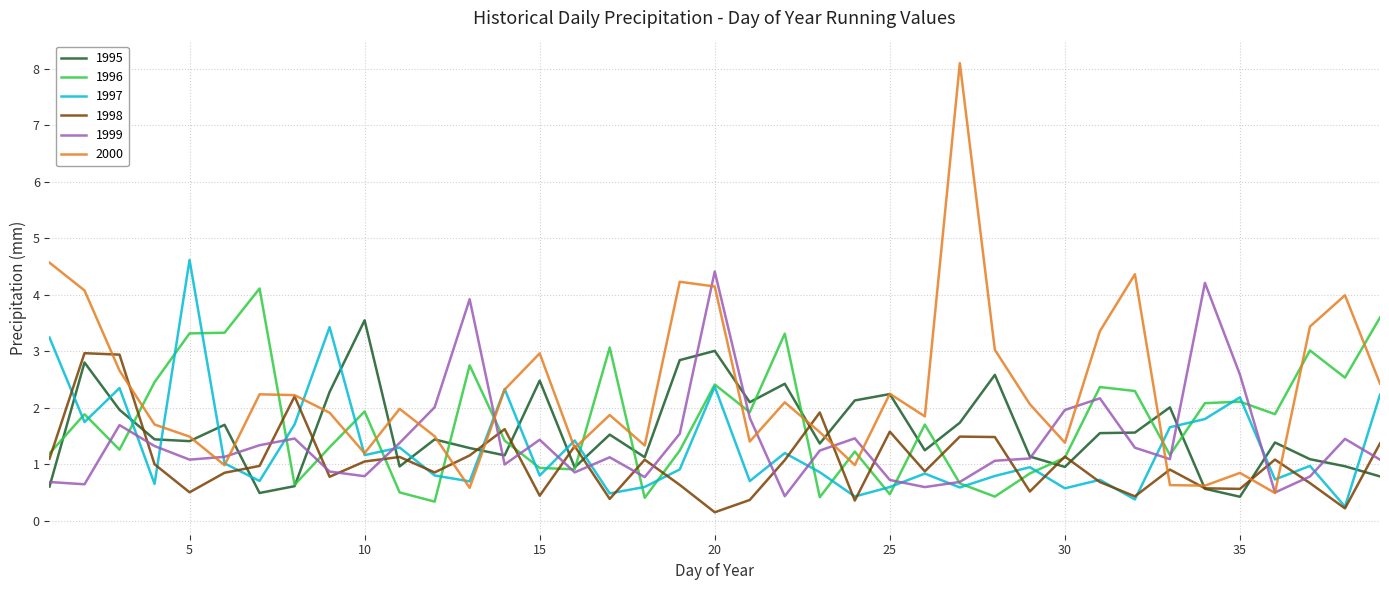

True or false: 1997 has more than 1 points higher than both neighbors.

True